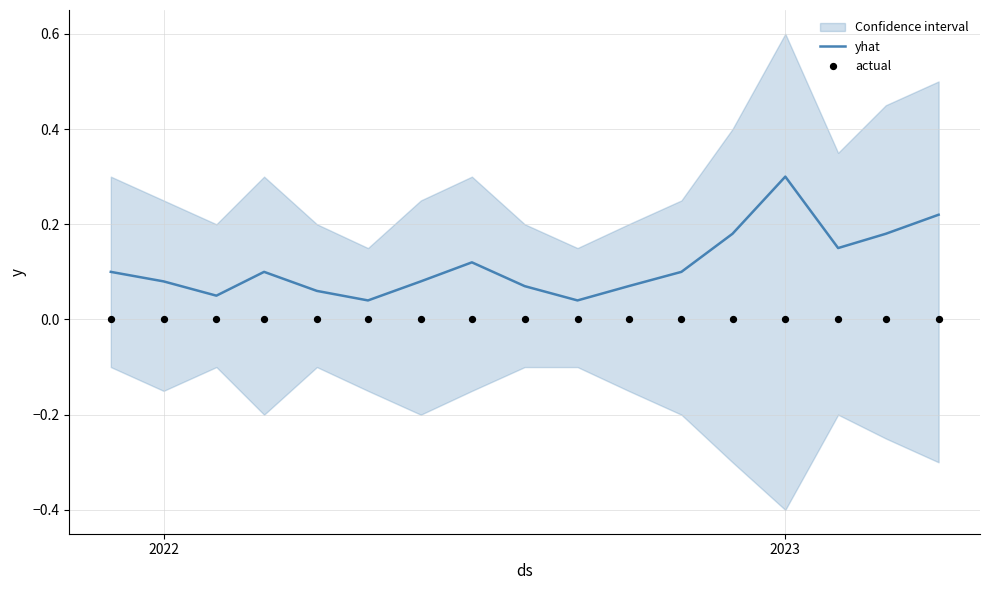

What is the highest value of the yhat series?

0.3